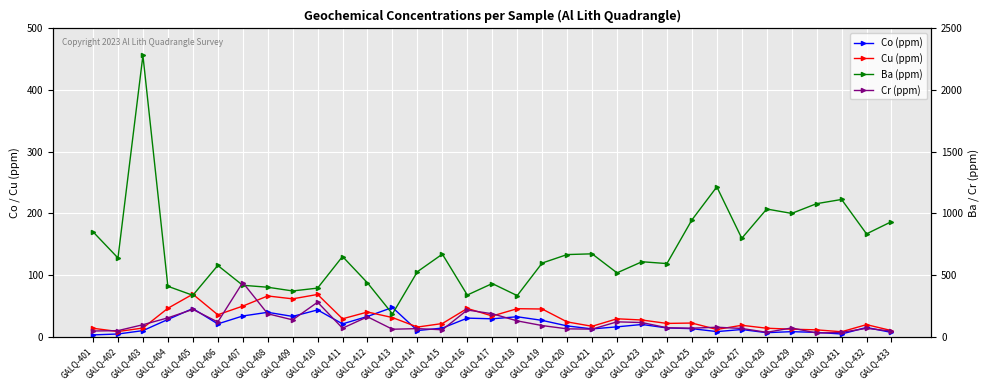

The value of Co (ppm) at GALQ-420 is 23.1. True or false?

False